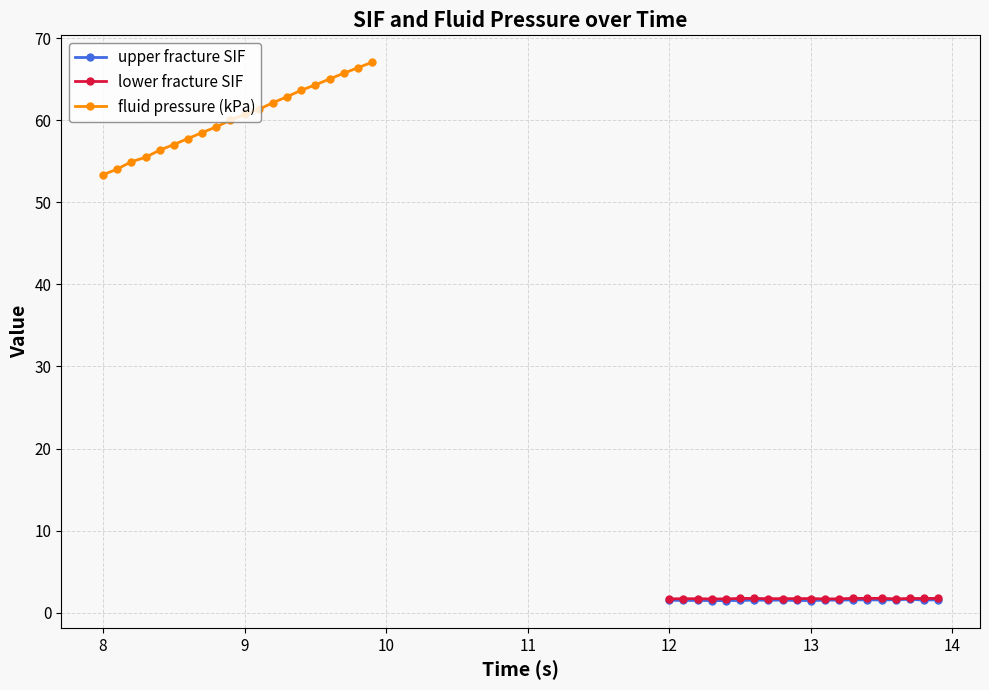

What is the greatest value displayed?

67.0